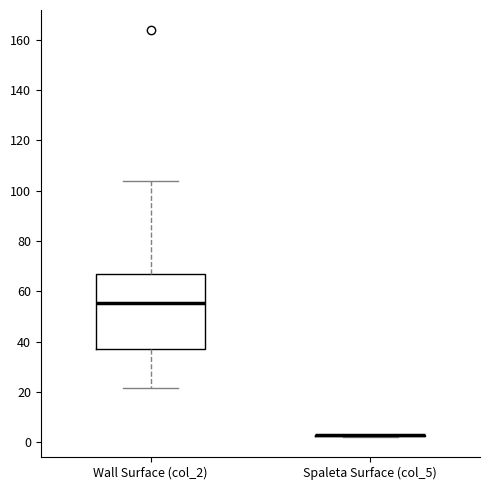

Reading left to right, read every box against the y-axis: the position of its median line, the range the box covers, and the ends of its whiskers. The values are not printed on the chart, so give them approximately, as read against the axis.

Wall Surface (col_2): median 56, box 36 to 66, whiskers 22 to 104
Spaleta Surface (col_5): box collapsed to a line at 2, whiskers 2 to 2